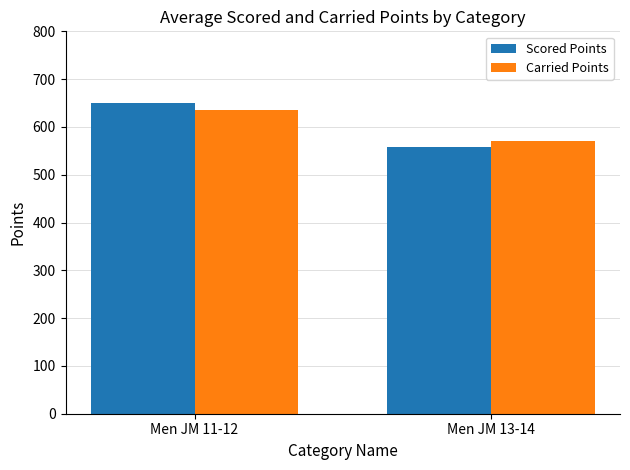

Does the chart contain any negative values?

No